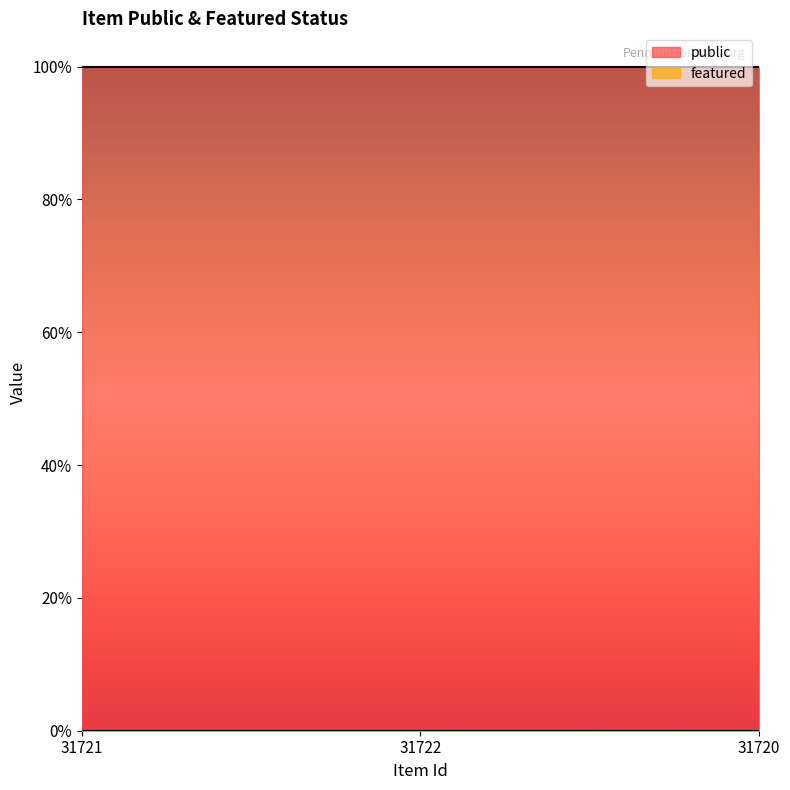

At which label does public reach its peak?

31721